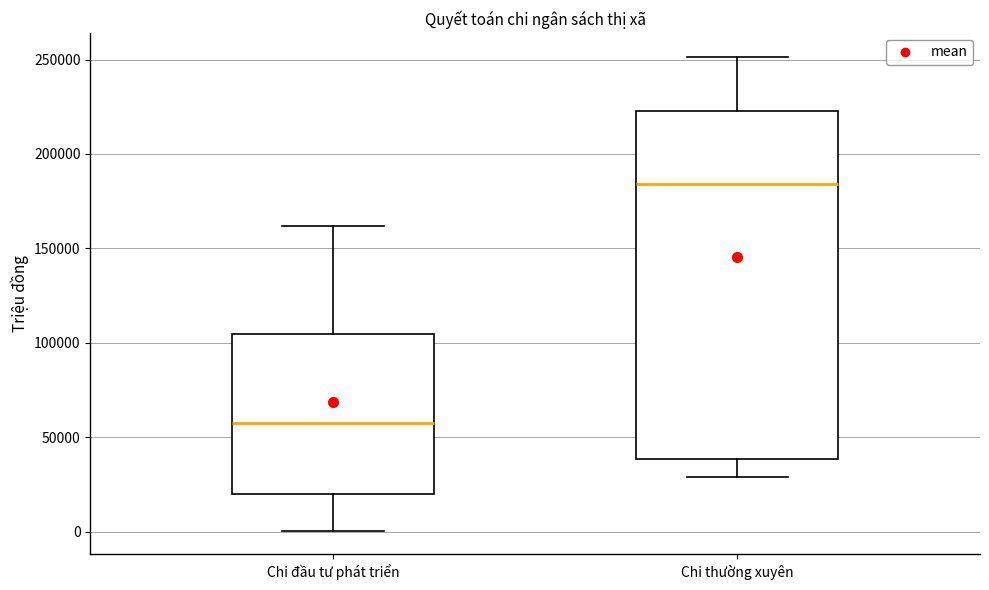

Reading left to right, read every box against the y-axis: the position of its median line, the range the box covers, and the ends of its whiskers. The values are not printed on the chart, so give them approximately, as read against the axis.

Chi đầu tư phát triển: median 55000, box 20000 to 105000, whiskers 0 to 160000
Chi thường xuyên: median 185000, box 40000 to 225000, whiskers 30000 to 250000